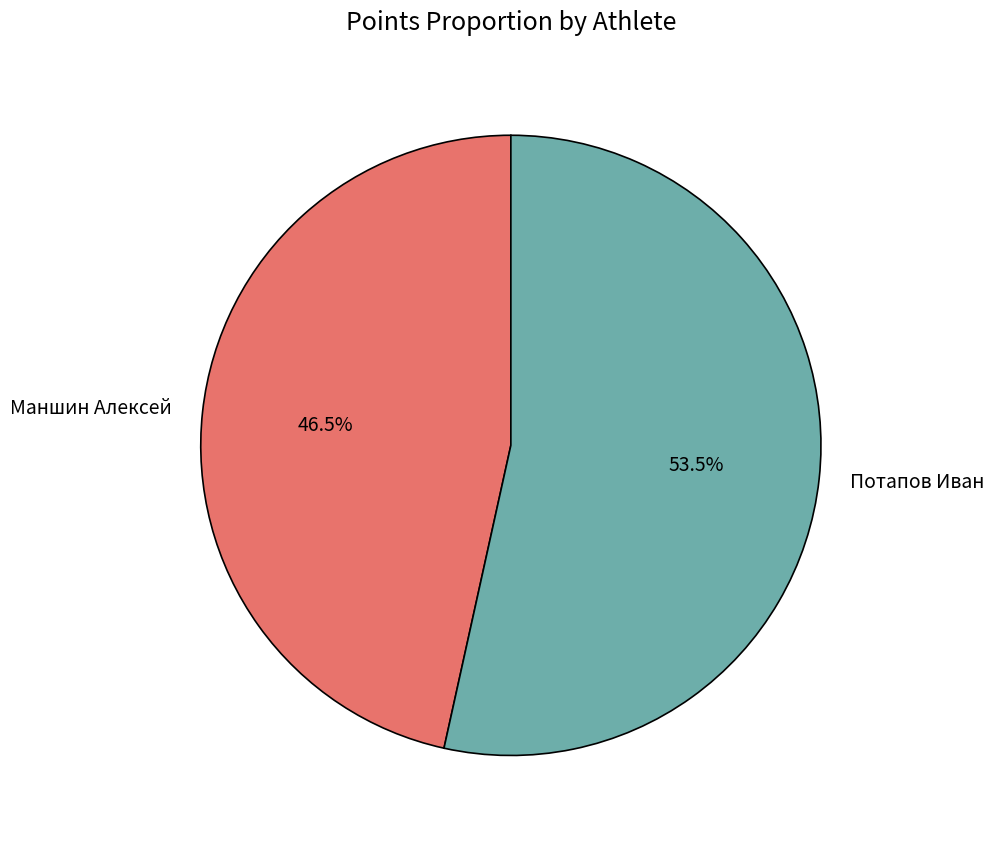

What is the majority slice?

Потапов Иван